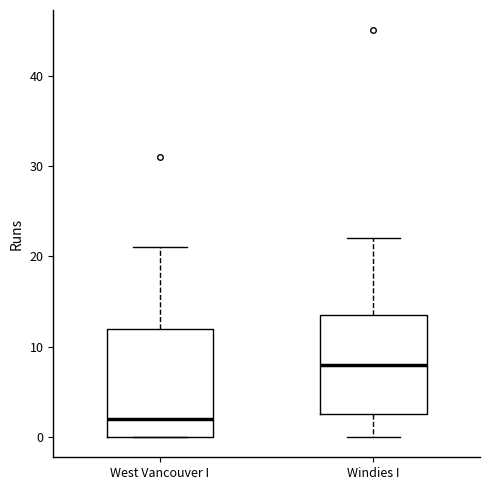

Reading left to right, read every box against the y-axis: the position of its median line, the range the box covers, and the ends of its whiskers. The values are not printed on the chart, so give them approximately, as read against the axis.

West Vancouver I: median 2, box 0 to 12, whiskers 0 to 21
Windies I: median 8, box 3 to 14, whiskers 0 to 22